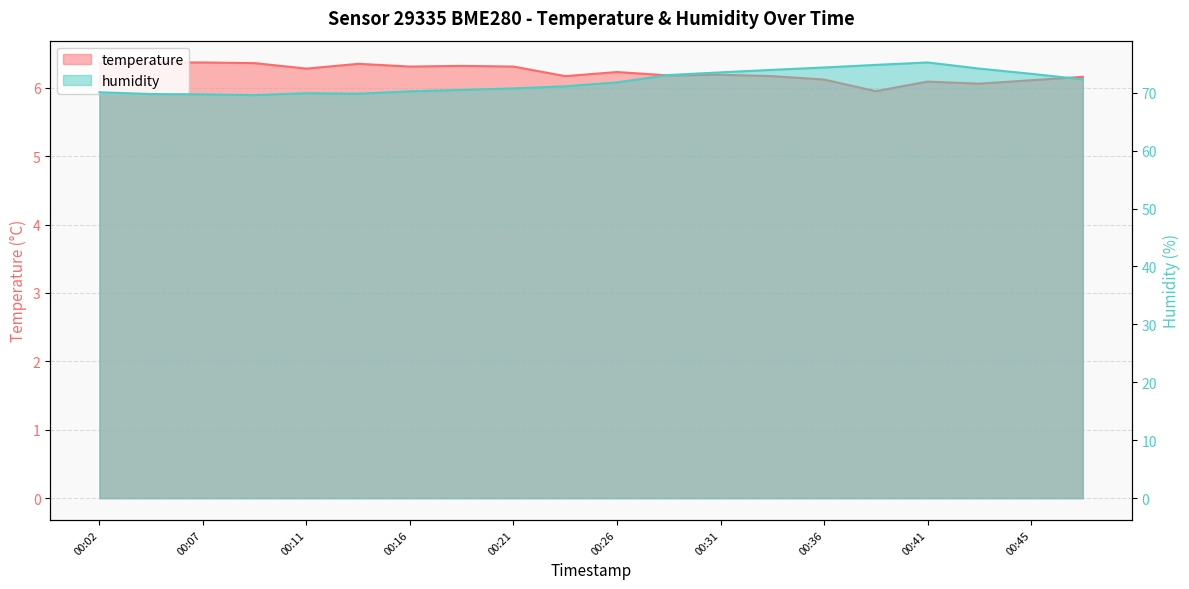

What is the approximate value of humidity at 00:24?

71.1